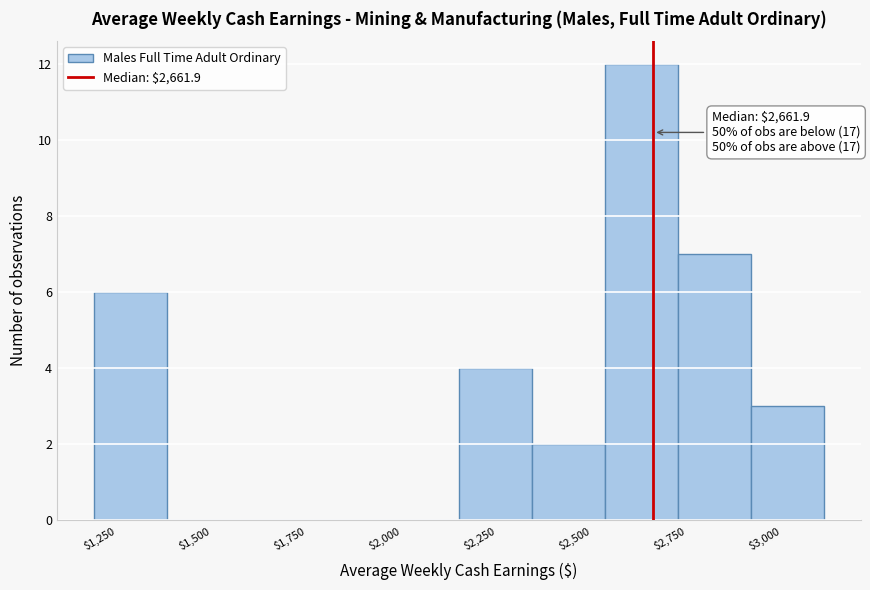

Read against the x-axis, roughly where is the centre of the tallest bar?

2650